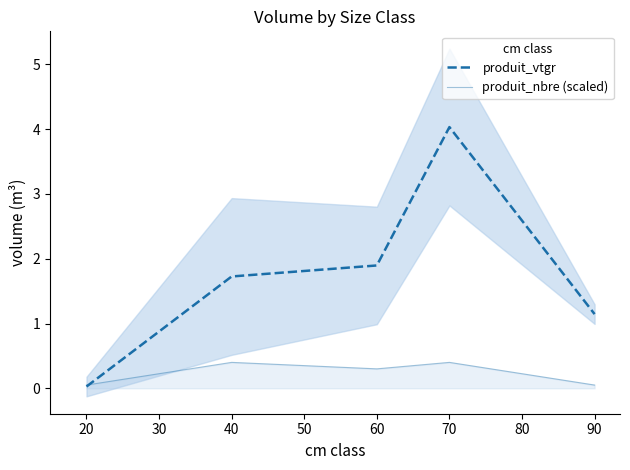

Reading left to right, transcribe all the data shown in this chart.

produit_vtgr: 0.0	1.7	1.9	4.0	1.1
produit_nbre (scaled): 0.1	0.4	0.3	0.4	0.1